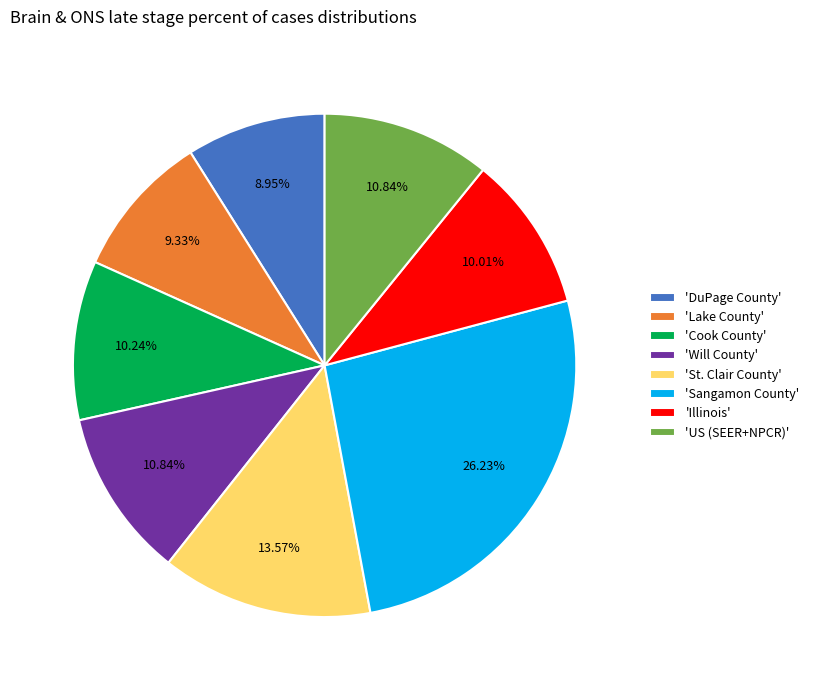

Count the number of slices in the pie.

8